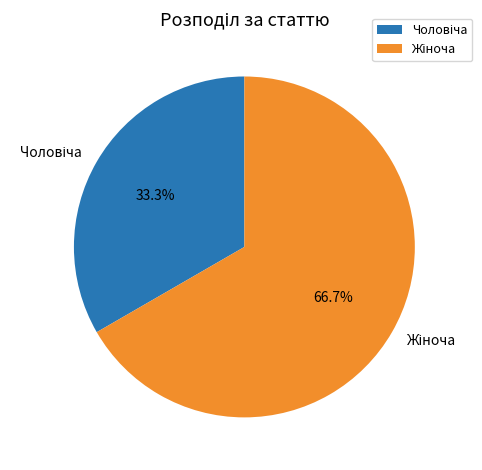

Count the number of slices in the pie.

2